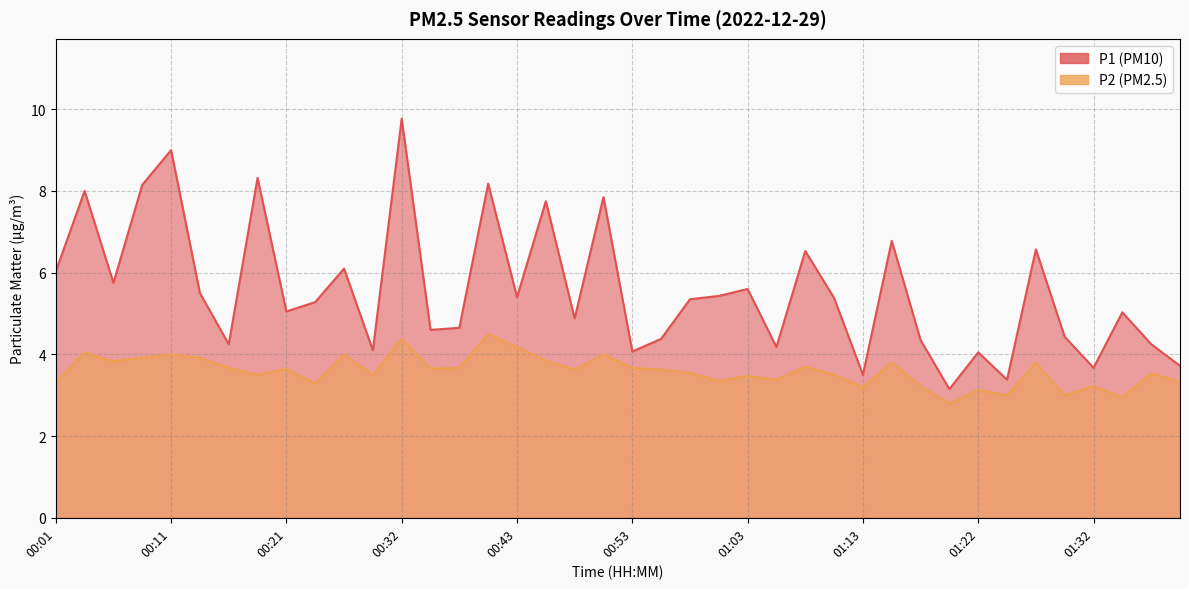

Rank the categories by P1 value from lowest to highest.

01:20, 01:25, 01:13, 01:32, 01:39, 01:22, 00:53, 00:29, 01:05, 00:16, 01:37, 01:18, 00:55, 01:30, 00:35, 00:37, 00:48, 01:34, 00:21, 00:24, 00:58, 01:10, 00:43, 01:01, 00:13, 01:03, 00:06, 00:01, 00:26, 01:08, 01:27, 01:15, 00:45, 00:51, 00:03, 00:08, 00:40, 00:18, 00:11, 00:32